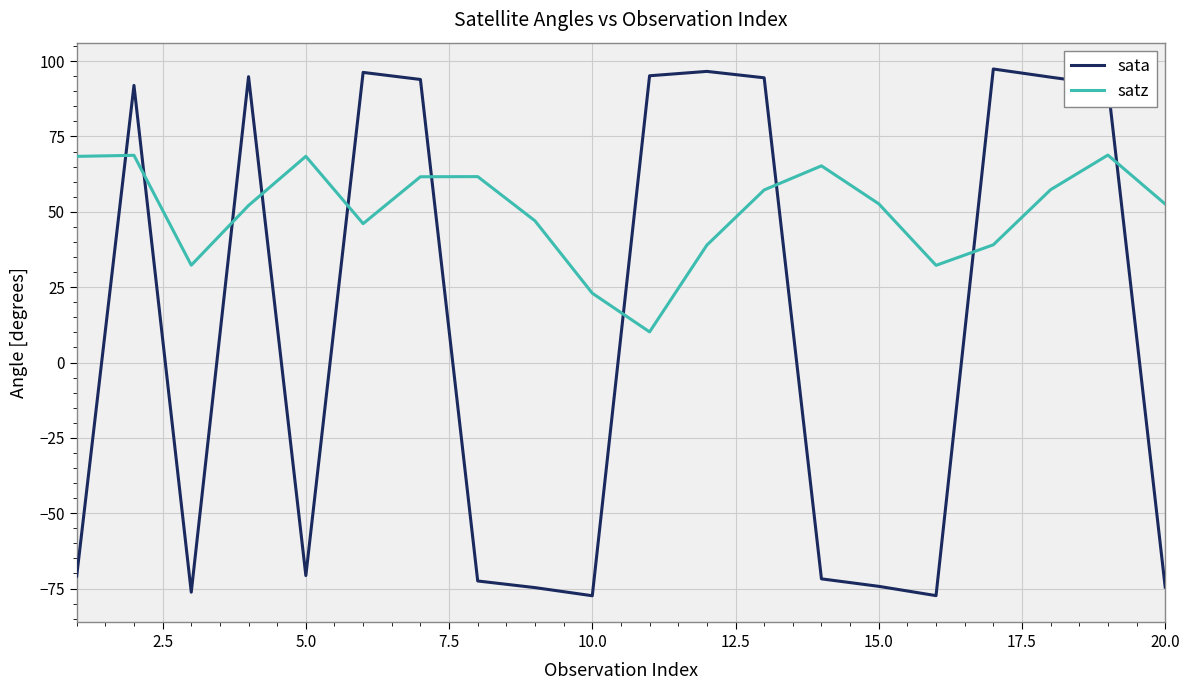

What is the lowest value of the sata series?

-77.4